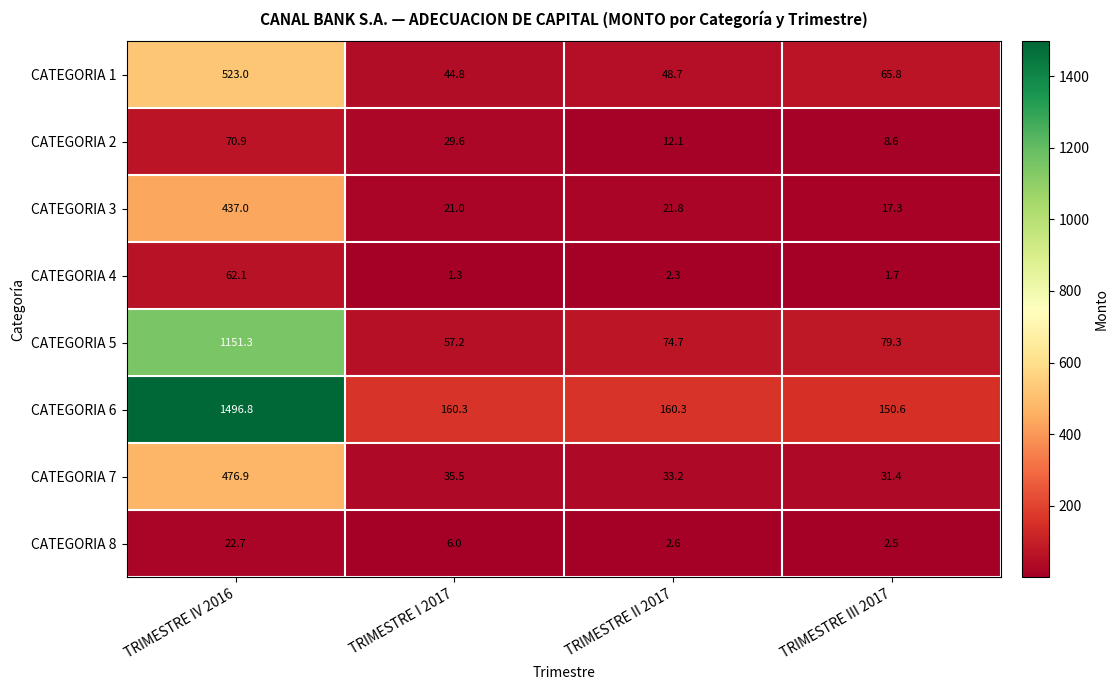

Is the value of CATEGORIA 2 at TRIMESTRE I 2017 greater than the value of CATEGORIA 8 at TRIMESTRE I 2017?

Yes